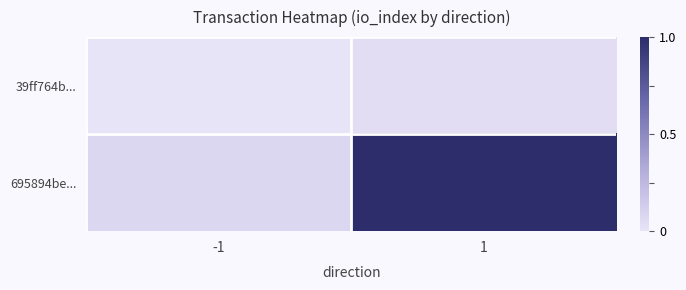

List the series in order of their overall mean, highest first.

695894be..., 39ff764b...